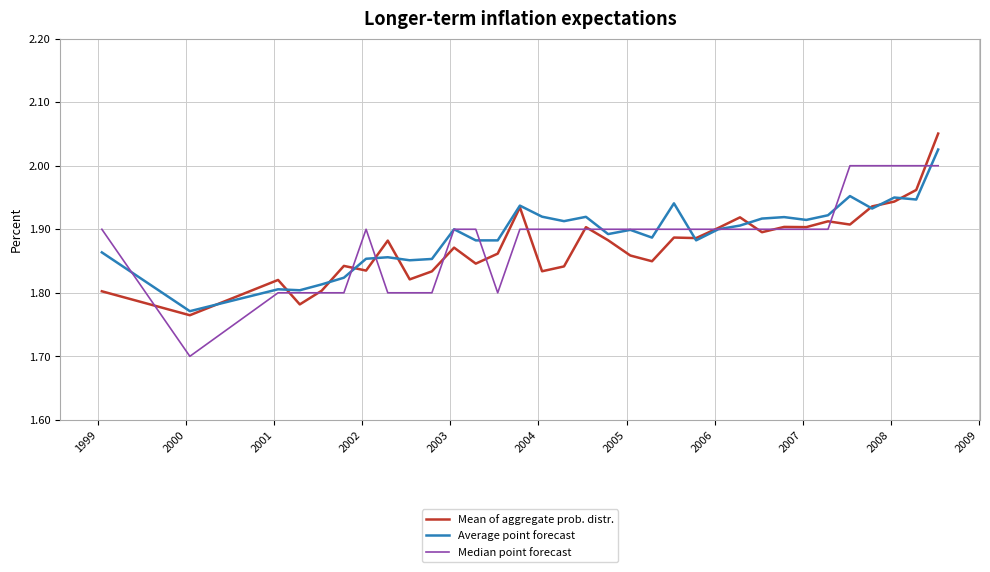

Rank the series by their maximum value, from highest to lowest.

Mean of aggregate prob. distr., Average point forecast, Median point forecast